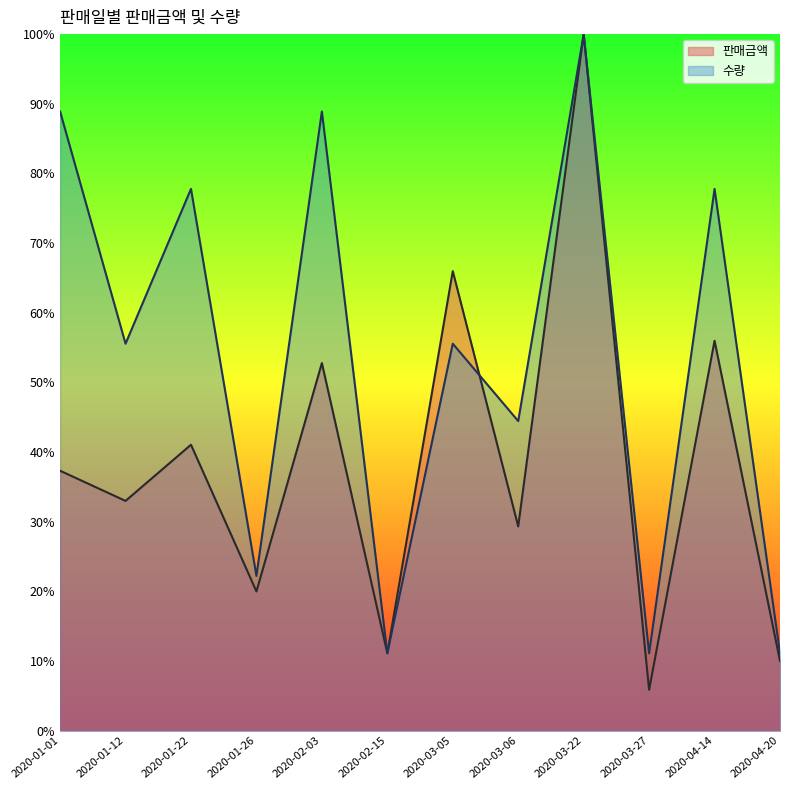

List the series in order of their peak value, highest first.

판매금액, 수량